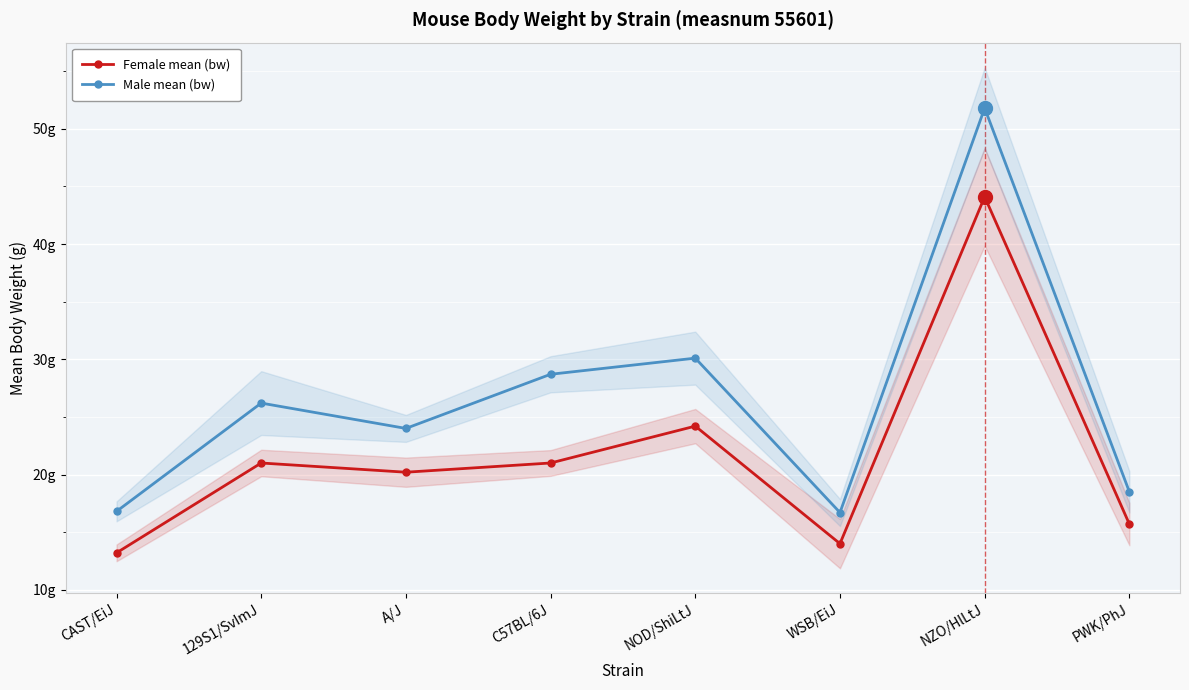

What is the sum of the Female mean (bw) values at NZO/HlLtJ and A/J?

64.3